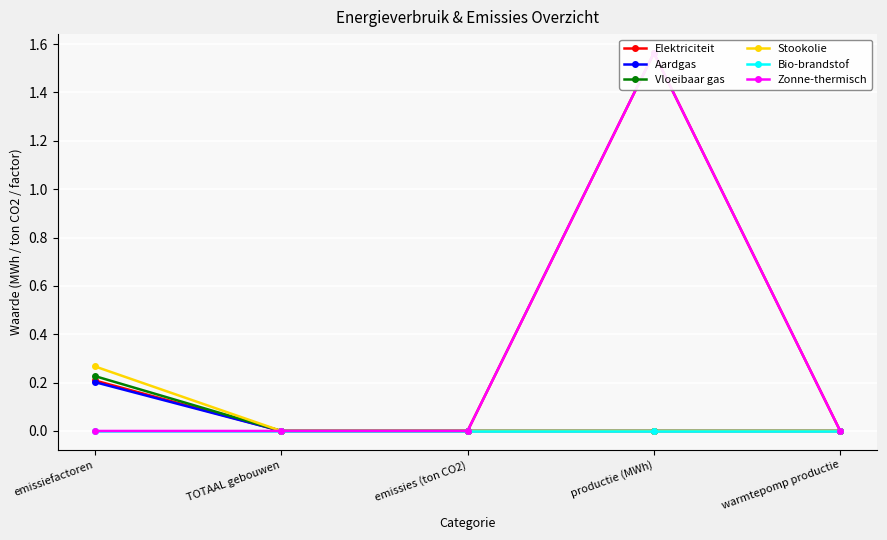

Between emissiefactoren and TOTAAL gebouwen, which series saw the biggest shift?

Stookolie